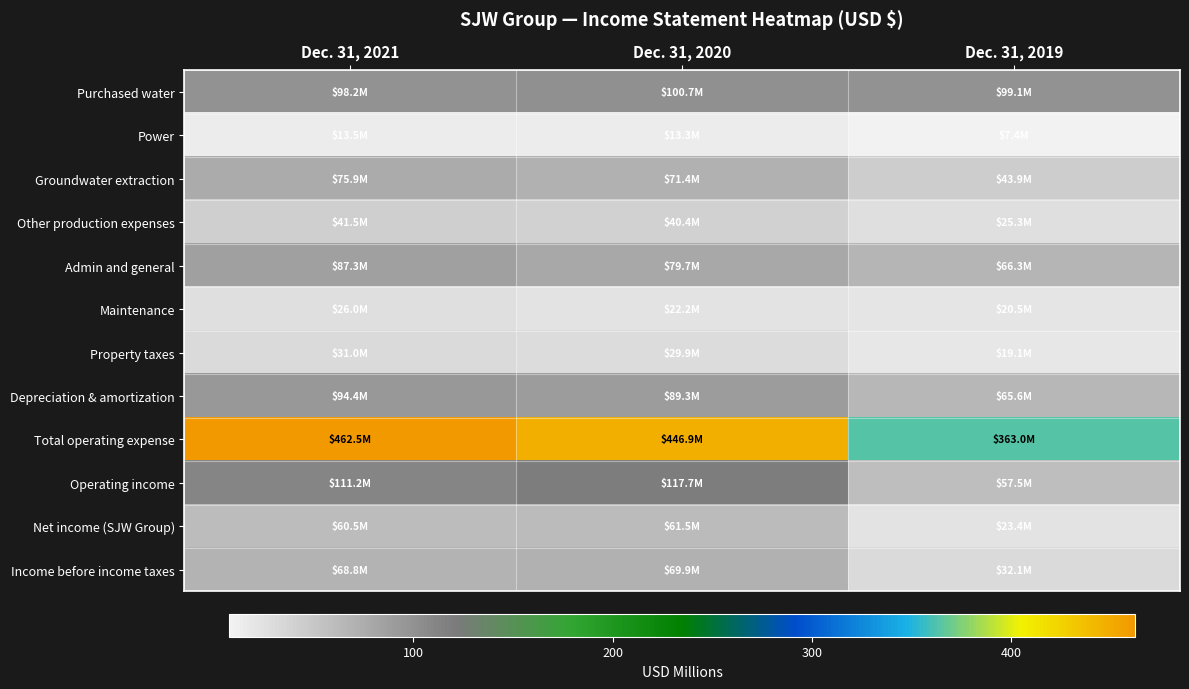

At Dec. 31, 2020, list the series in order from smallest to largest.

Power, Maintenance, Property taxes, Other production expenses, Net income (SJW Group), Income before income taxes, Groundwater extraction, Admin and general, Depreciation & amortization, Purchased water, Operating income, Total operating expense